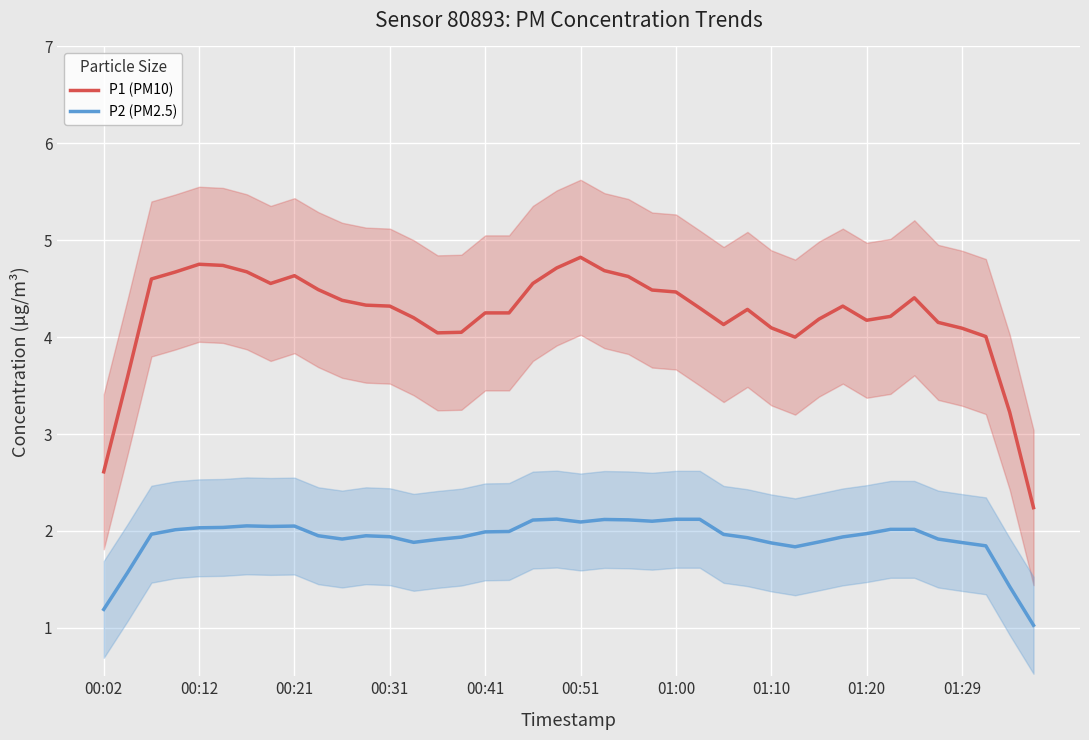

At how many categories does at least one series exceed 2?

40